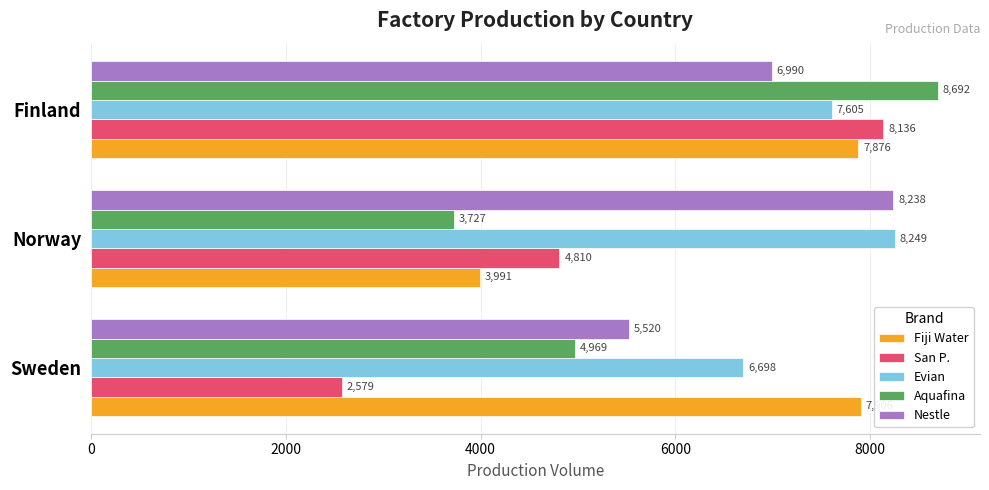

What is the maximum value shown in the chart?

8692